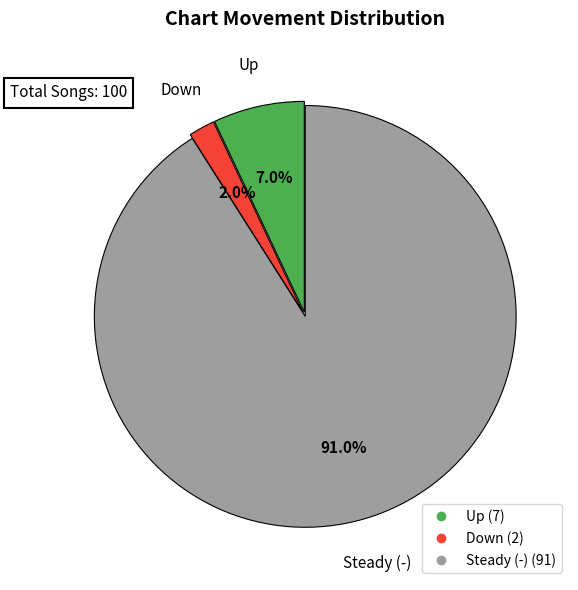

How many slices are in this pie chart?

3